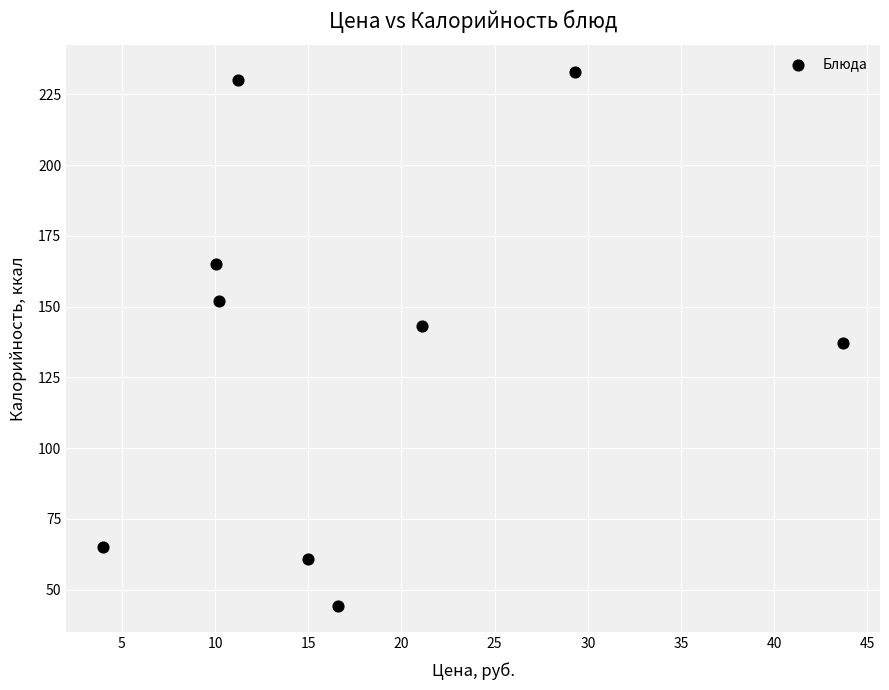

What is the average X value?

17.9